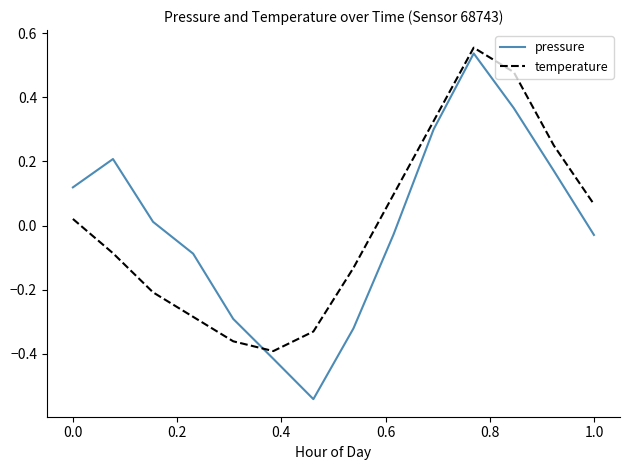

True or false: pressure and temperature intersect in this chart.

True